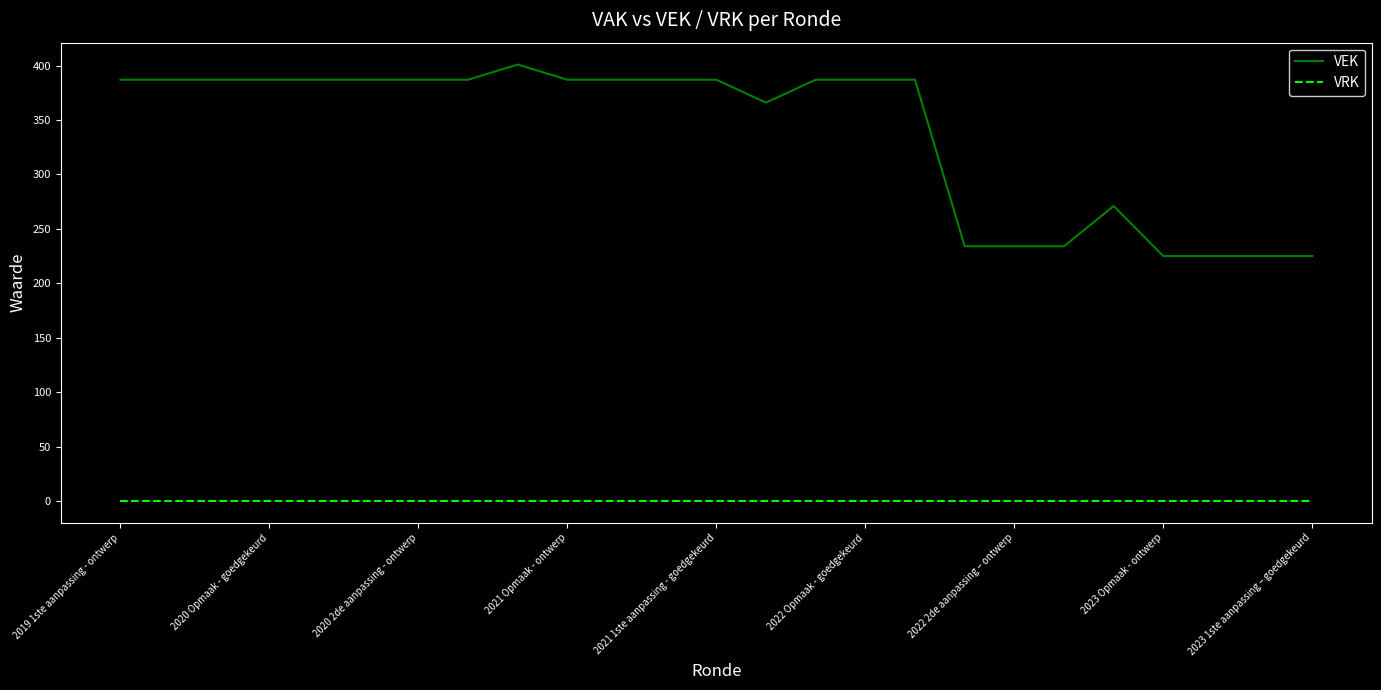

Which series has the largest range (max minus min)?

VEK